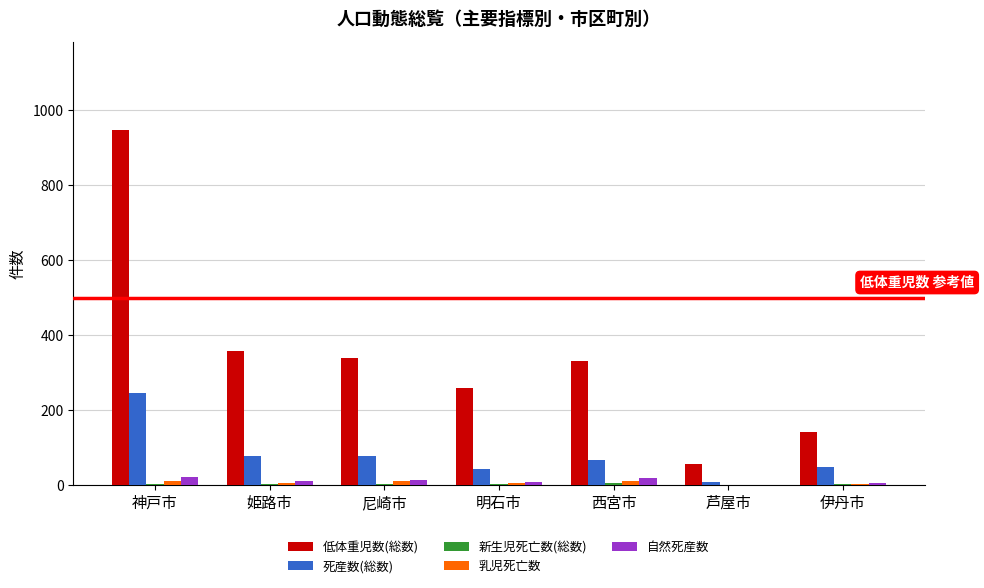

At which category is the sum across all series the highest?

神戸市